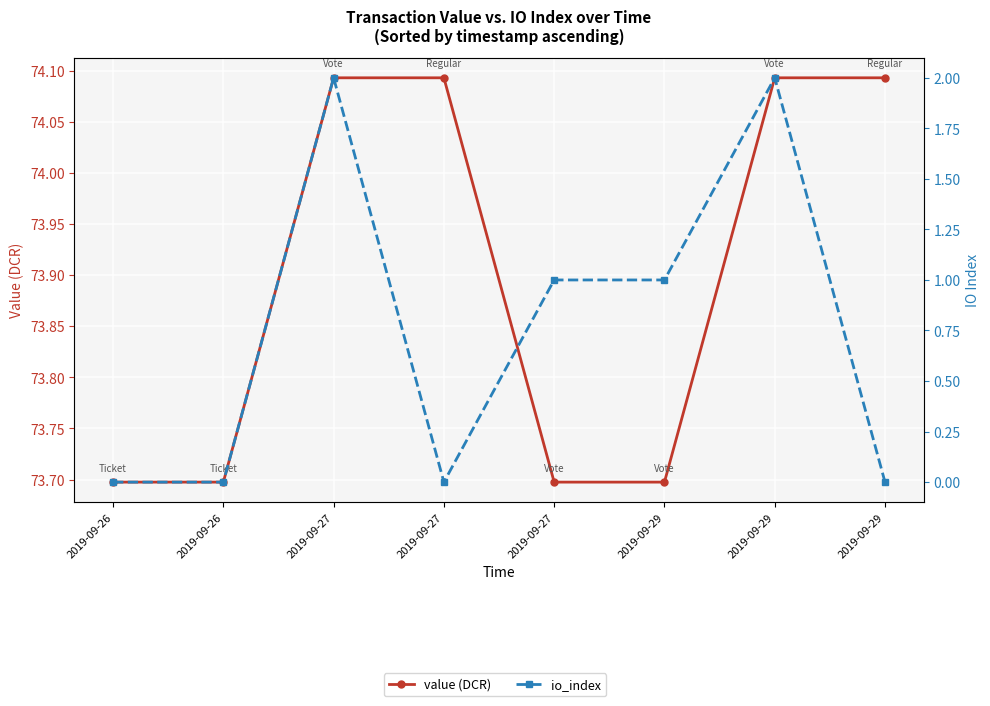

Where is the first local minimum for io_index?

2019-09-27